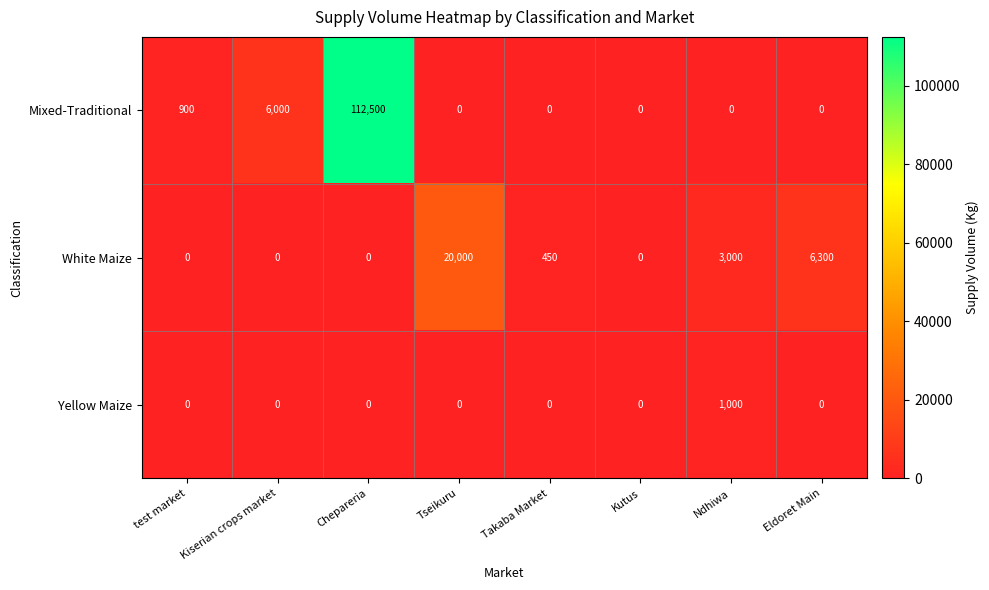

Reading left to right, transcribe all the data shown in this chart.

Mixed-Traditional: test market=900	Kiserian crops market=6000	Chepareria=112500	Tseikuru=0	Takaba Market=0	Kutus=0	Ndhiwa=0	Eldoret Main=0
White Maize: test market=0	Kiserian crops market=0	Chepareria=0	Tseikuru=20000	Takaba Market=450	Kutus=0	Ndhiwa=3000	Eldoret Main=6300
Yellow Maize: test market=0	Kiserian crops market=0	Chepareria=0	Tseikuru=0	Takaba Market=0	Kutus=0	Ndhiwa=1000	Eldoret Main=0